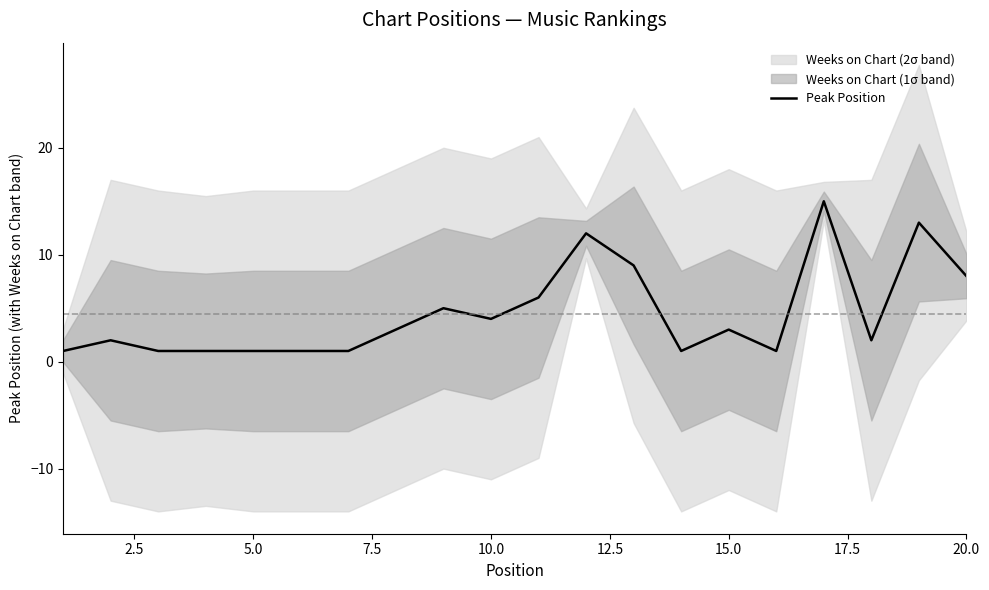

What is the sum of all values?

90